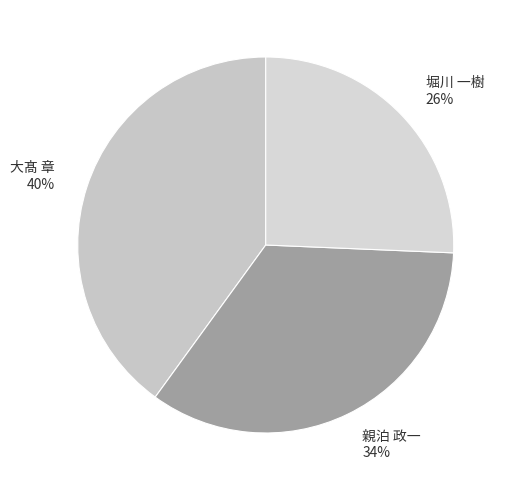

The 親泊 政一 slice represents 34% of the pie. True or false?

True